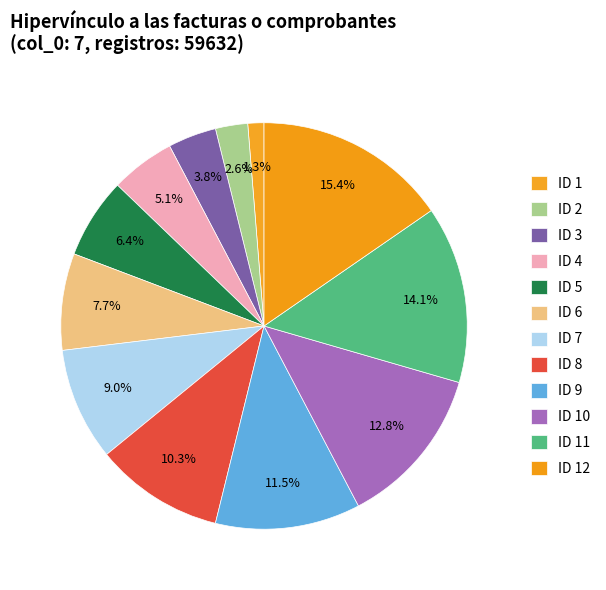

How many slices are in this pie chart?

12